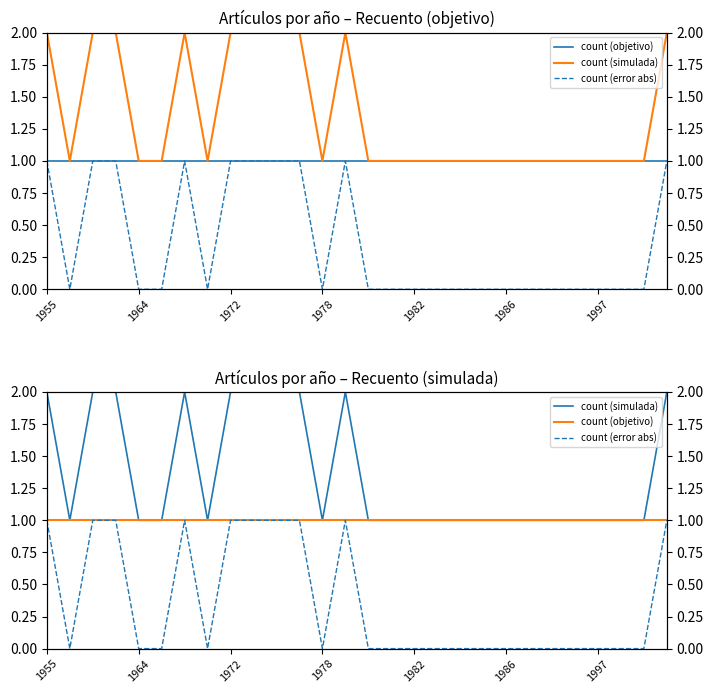

What is the total value across all series at 1955?

4